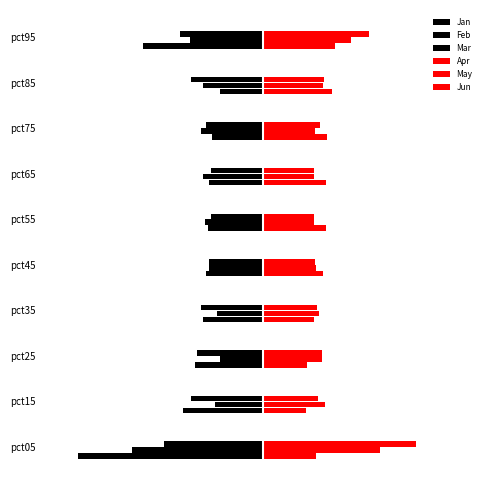

What is the value of the Feb bar at the 3rd from the left?

-0.4